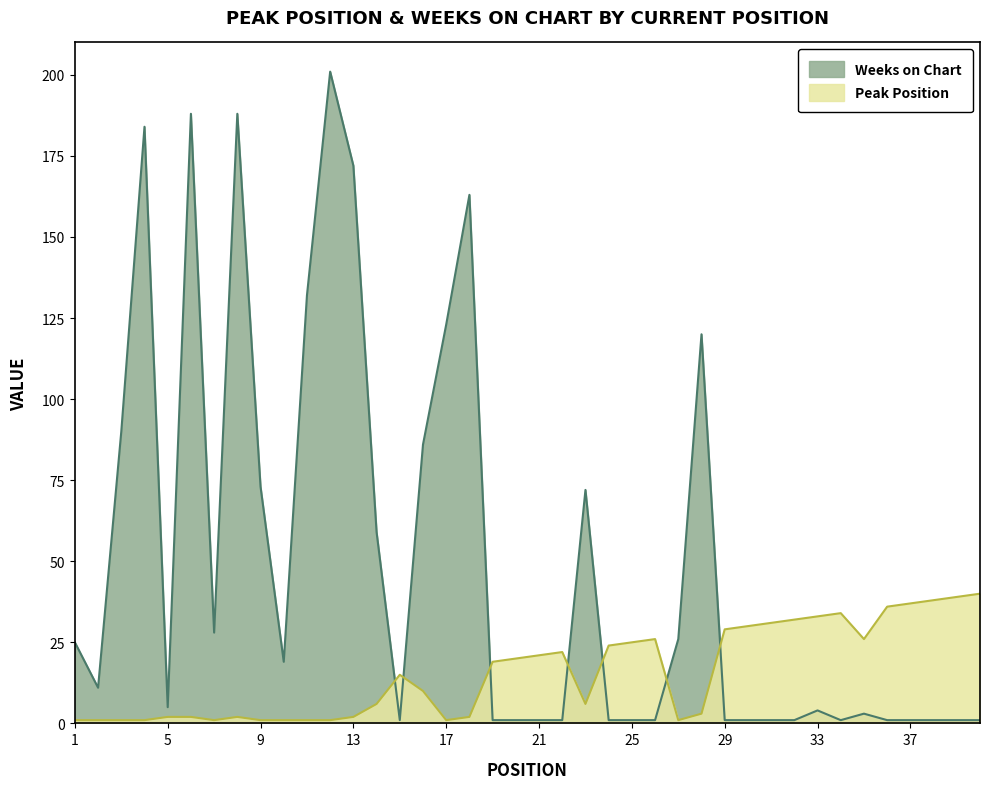

The Weeks on Chart series shows 0 at 21. True or false?

False